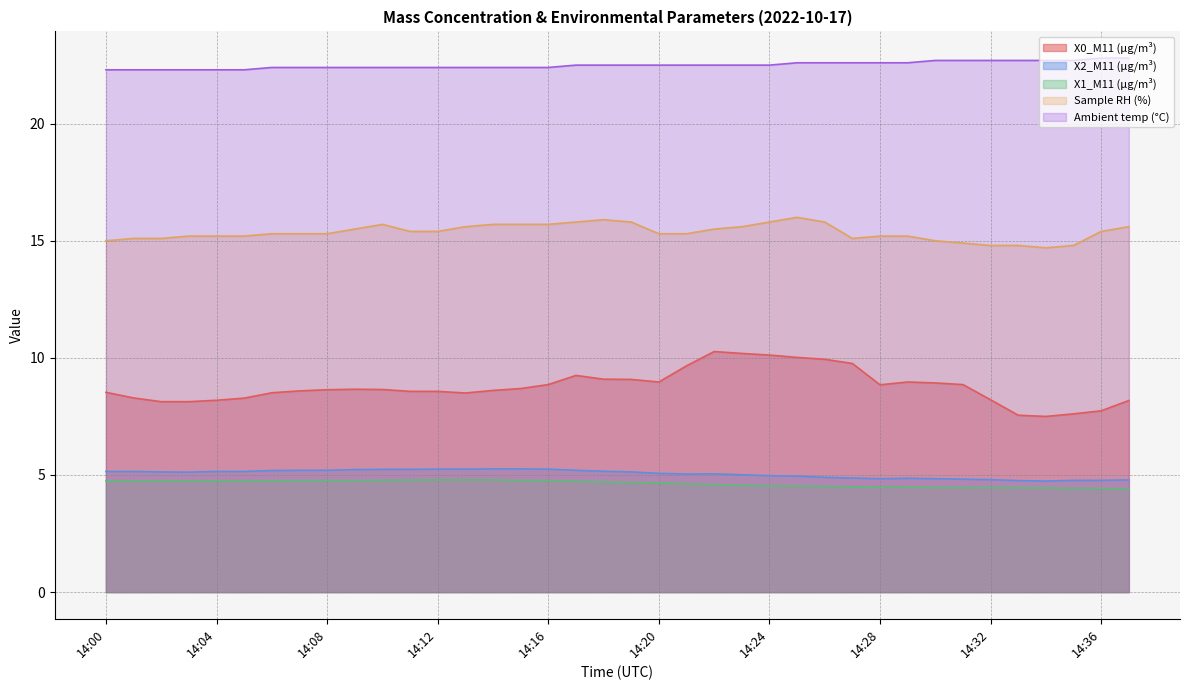

What is the difference between the Ambient temp (°C) values at 14:36 and 14:24?

0.3